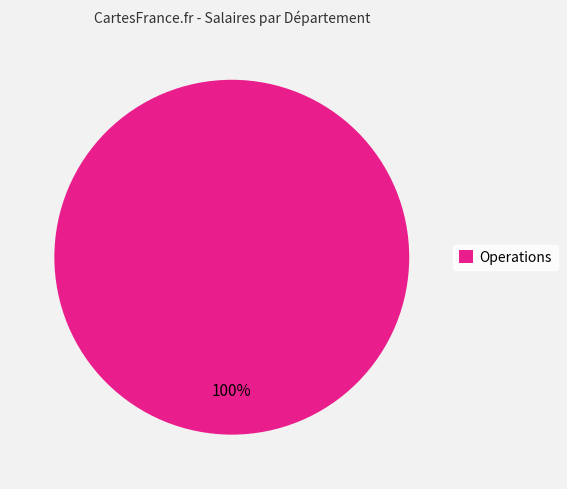

What percentage is the Operations slice, to the nearest percent?

100%